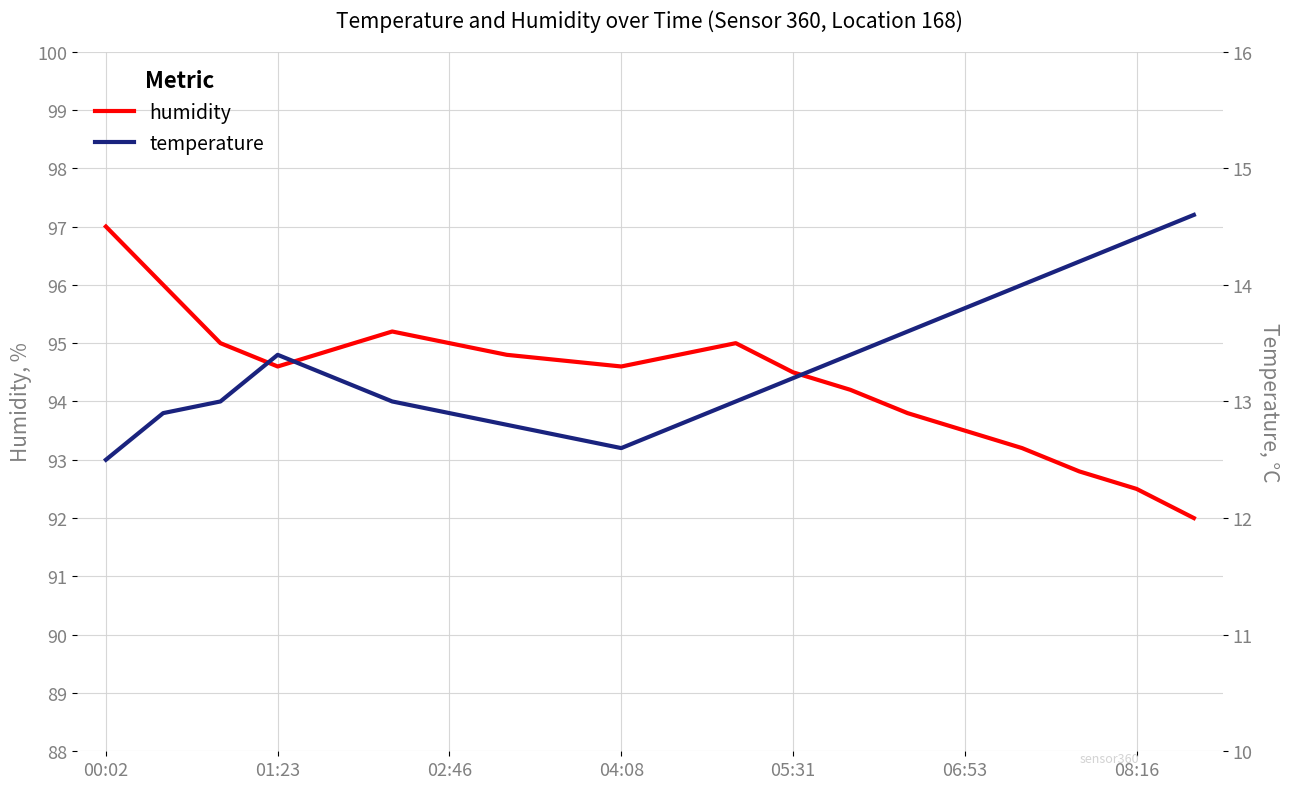

What is the difference between the maximum and minimum values in the humidity series?

5.0